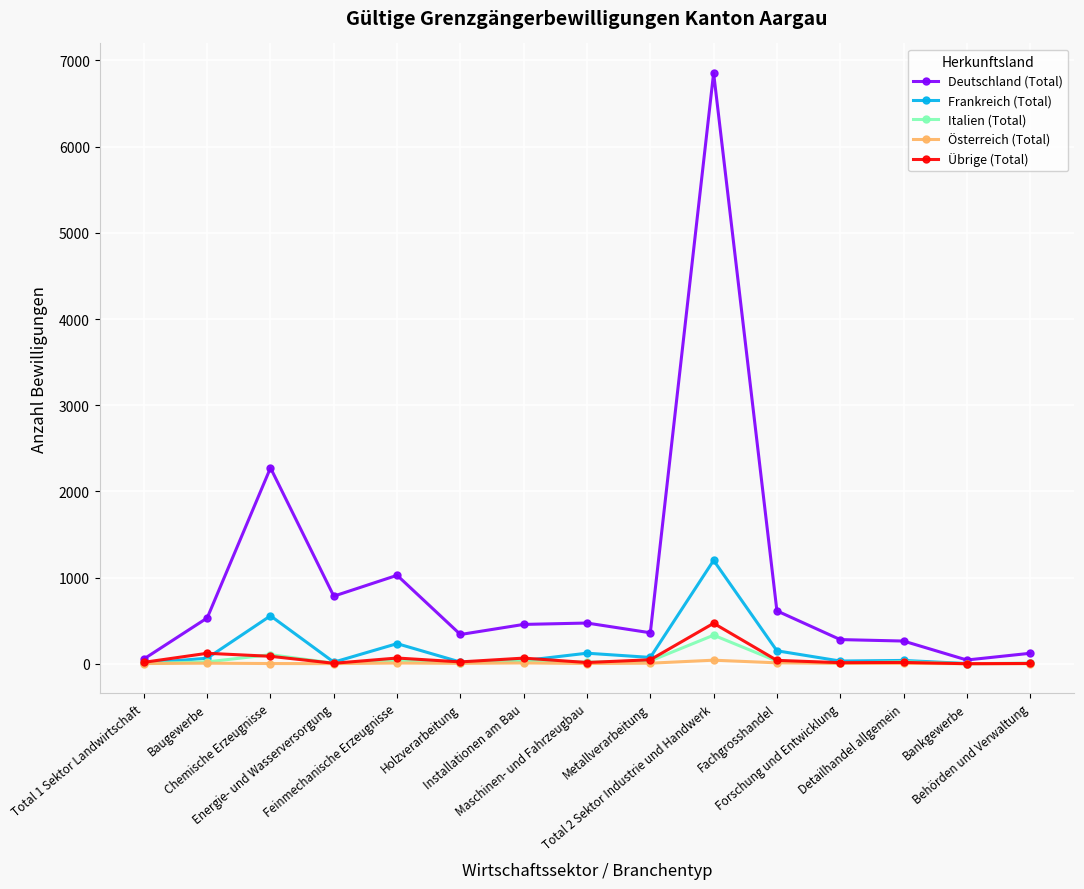

What is the greatest value displayed?

6855